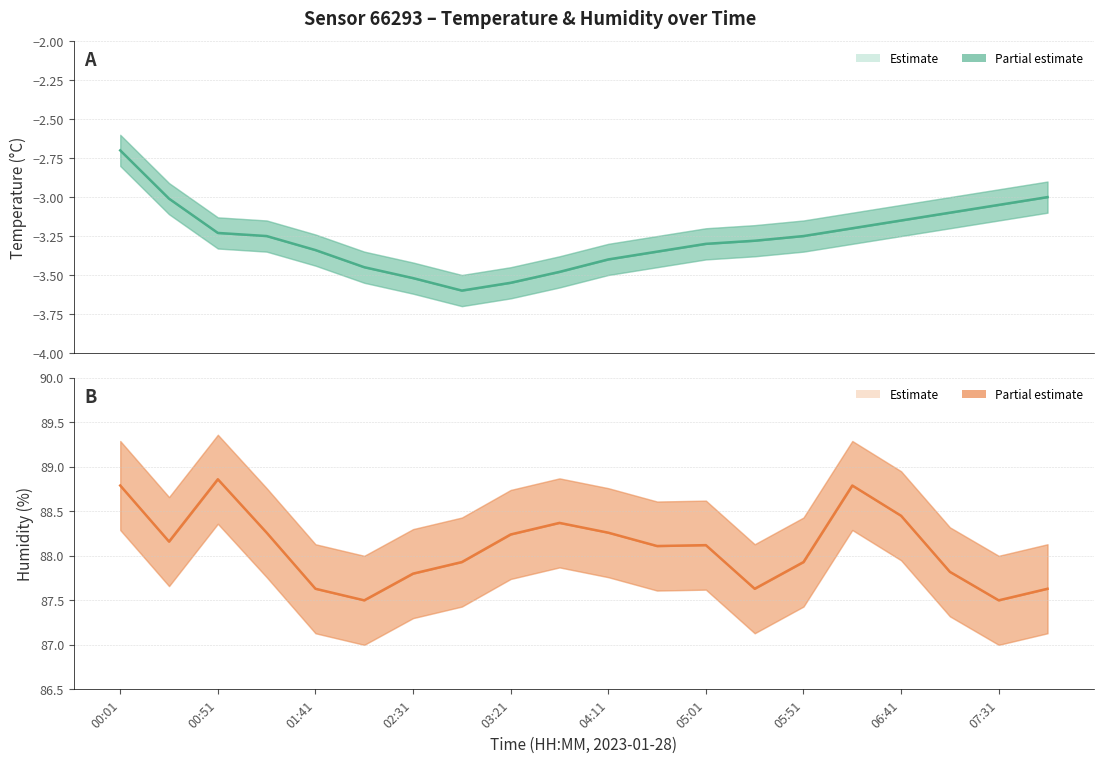

The Temperature series shows -2.3 at 03:21. True or false?

False